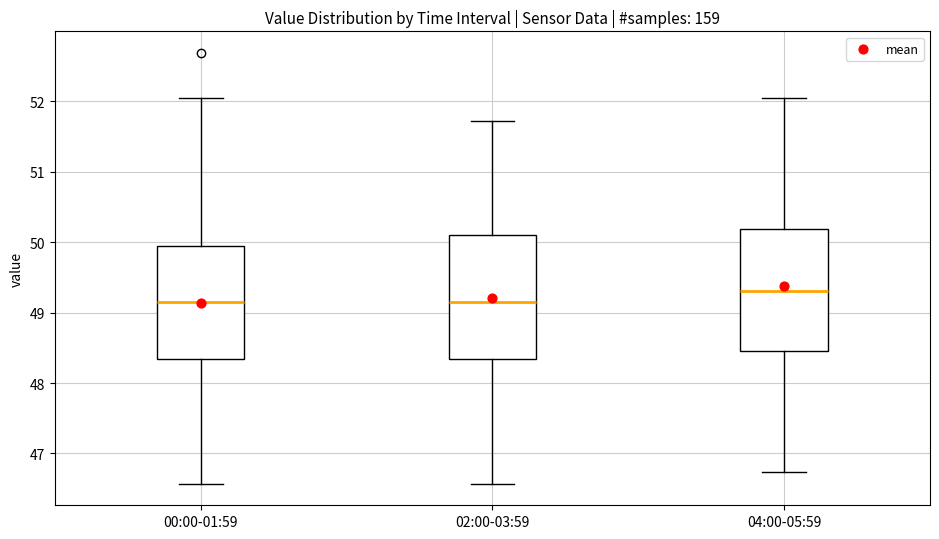

Reading left to right, transcribe this box plot: for each box, give where its median line is, the range the box spans, and where its two whiskers end, as read against the y-axis. The values are not printed on the chart, so give them approximately, as read against the axis.

00:00-01:59: median 49.2, box 48.3 to 50.0, whiskers 46.6 to 52.1
02:00-03:59: median 49.2, box 48.3 to 50.1, whiskers 46.6 to 51.7
04:00-05:59: median 49.3, box 48.5 to 50.2, whiskers 46.7 to 52.1